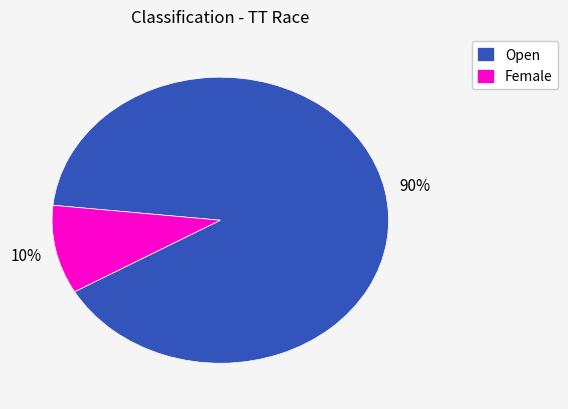

Is there a majority slice in this chart?

Yes